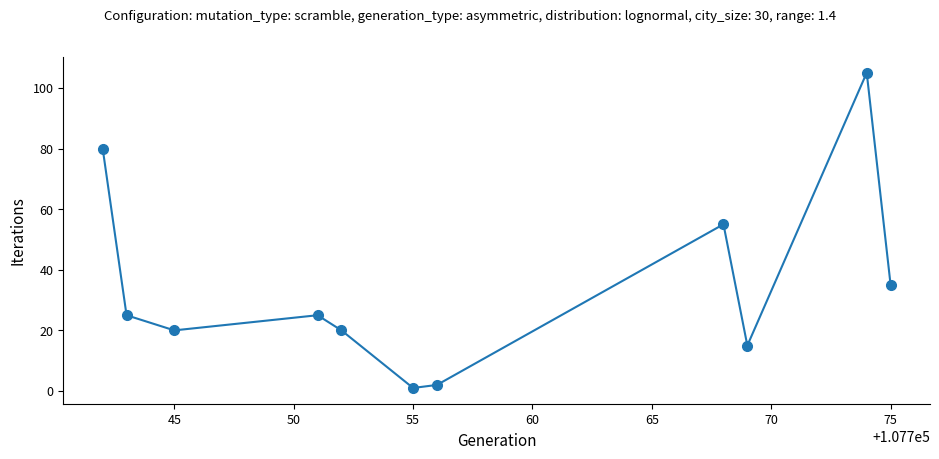

What is the sum of all values?

383